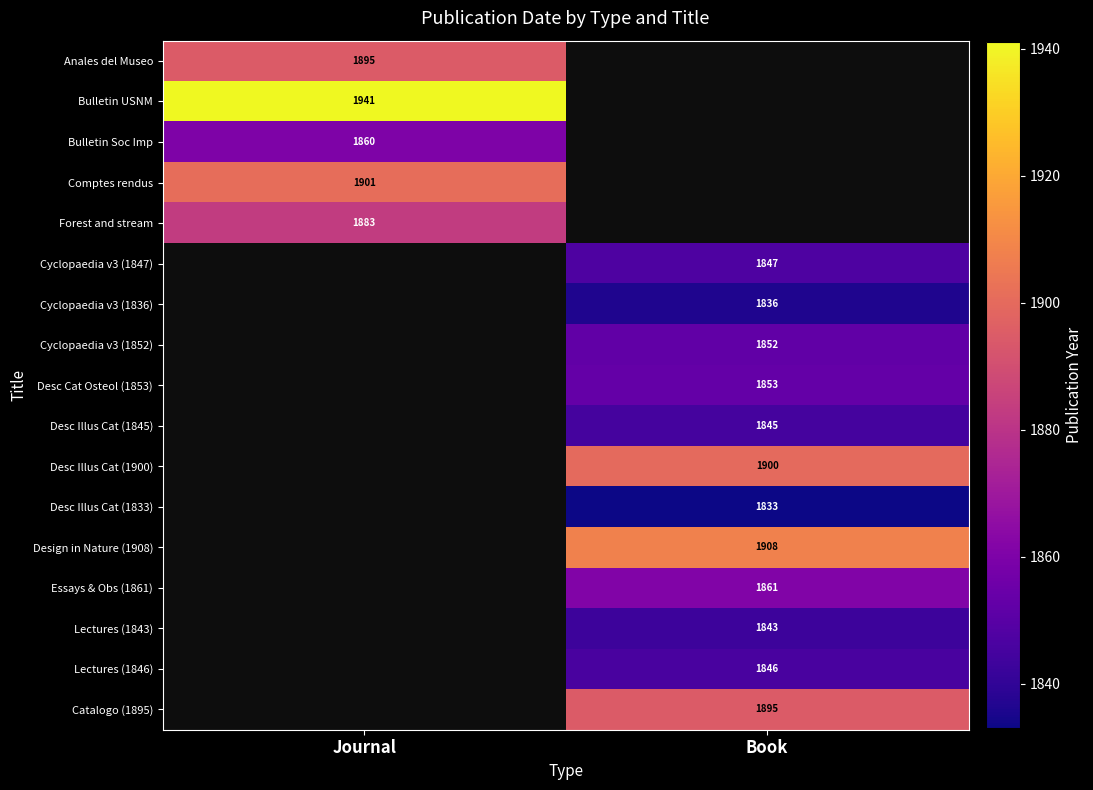

Is it true that Desc Cat Osteol (1853) equals 1853 at Book?

True